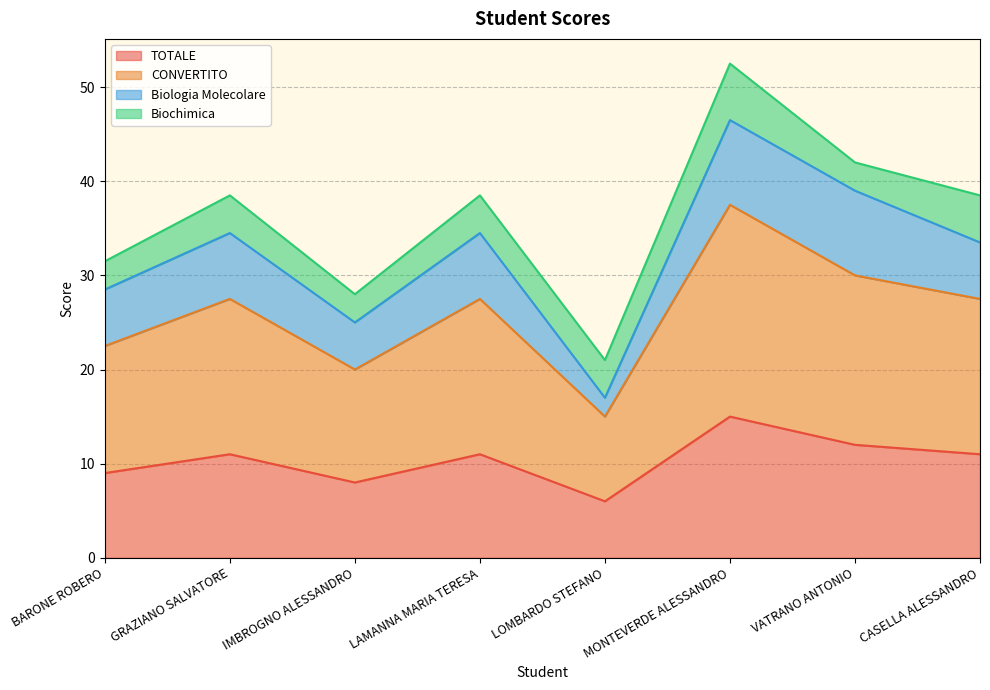

True or false: CONVERTITO and TOTALE cross at least once.

False